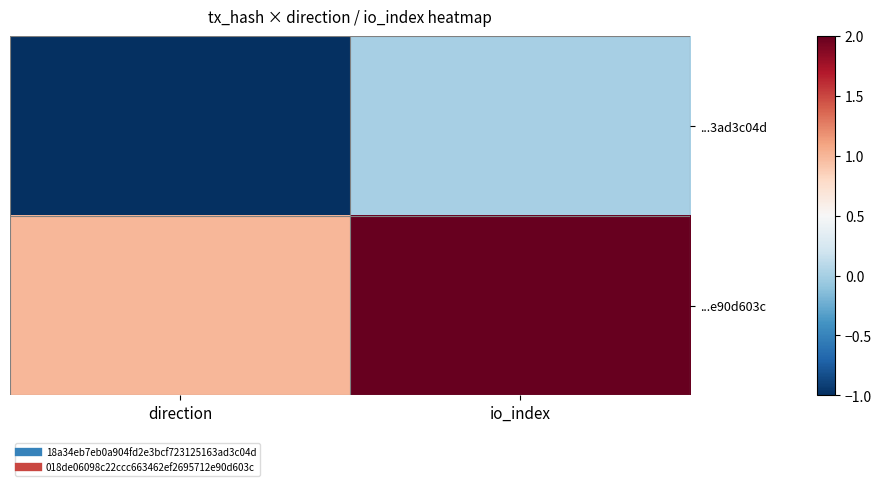

Between direction and io_index, which is larger?

io_index